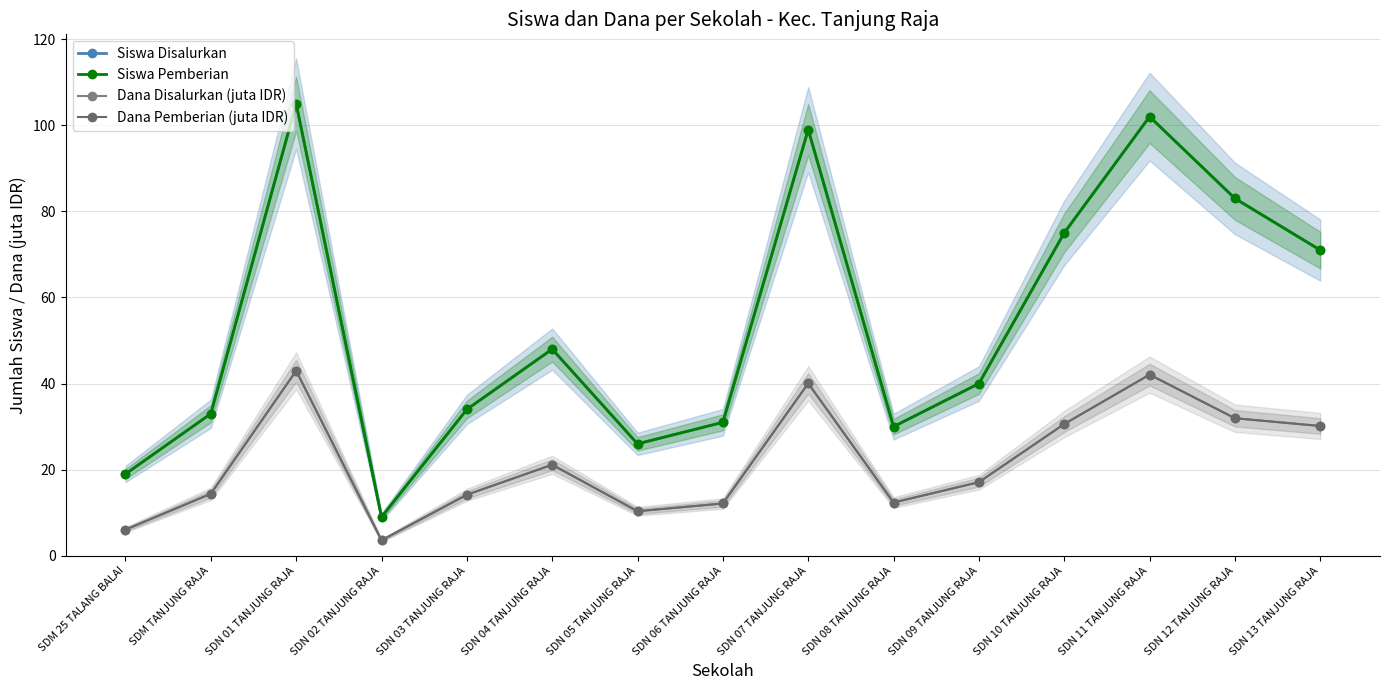

At which category does Dana Pemberian (juta IDR) reach its first local peak?

SDN 01 TANJUNG RAJA